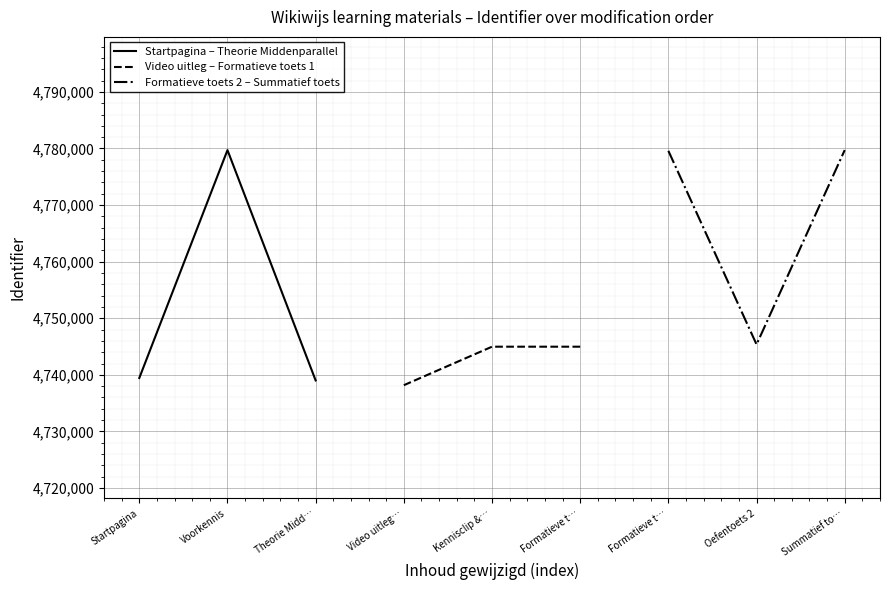

Which category has the lowest value in the Formatieve toets 2 – Summatief toets series?

Oefentoets 2